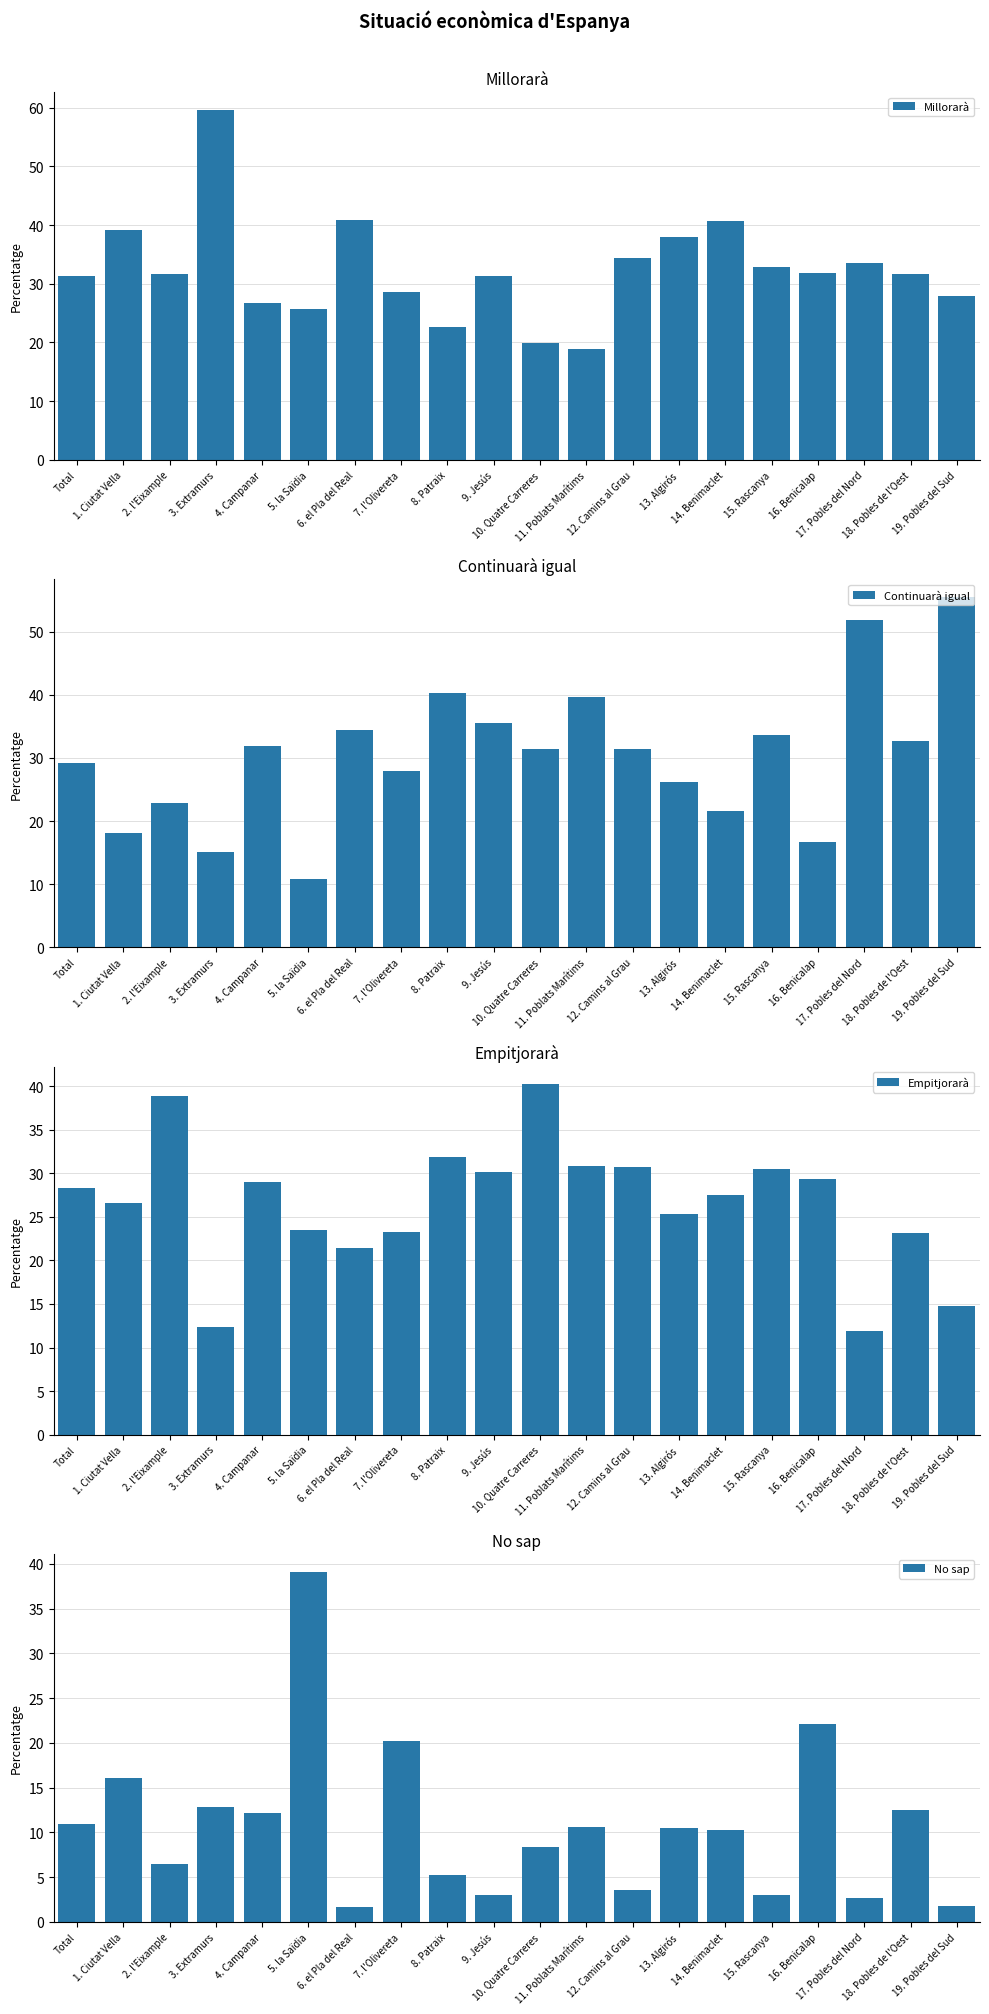

How many bars are there in total?

80